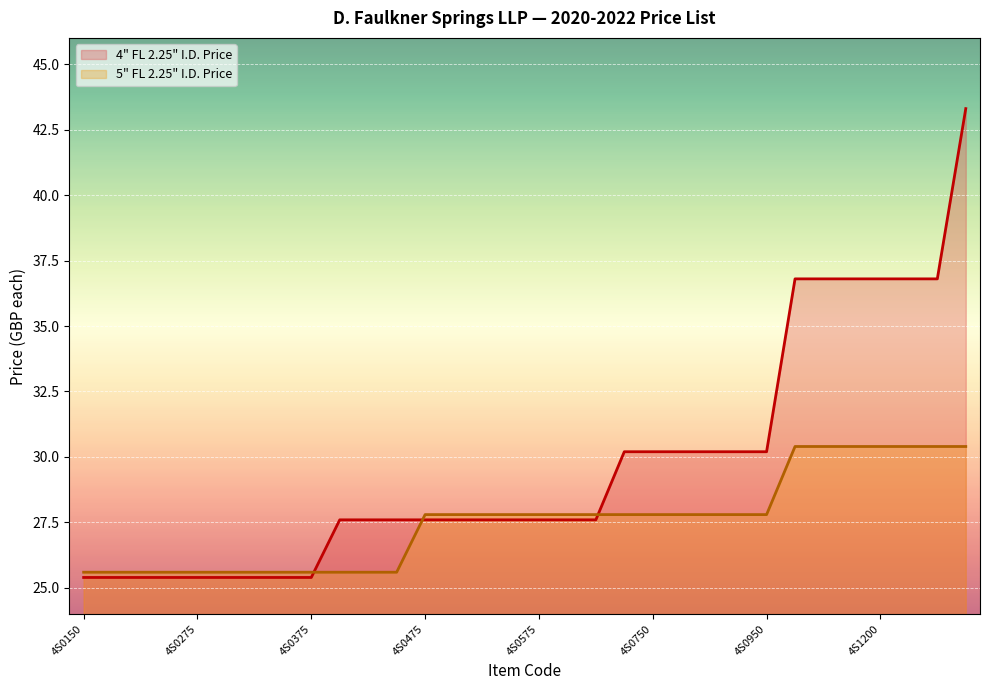

At which category does the chart reach its minimum across all series?

4S0150